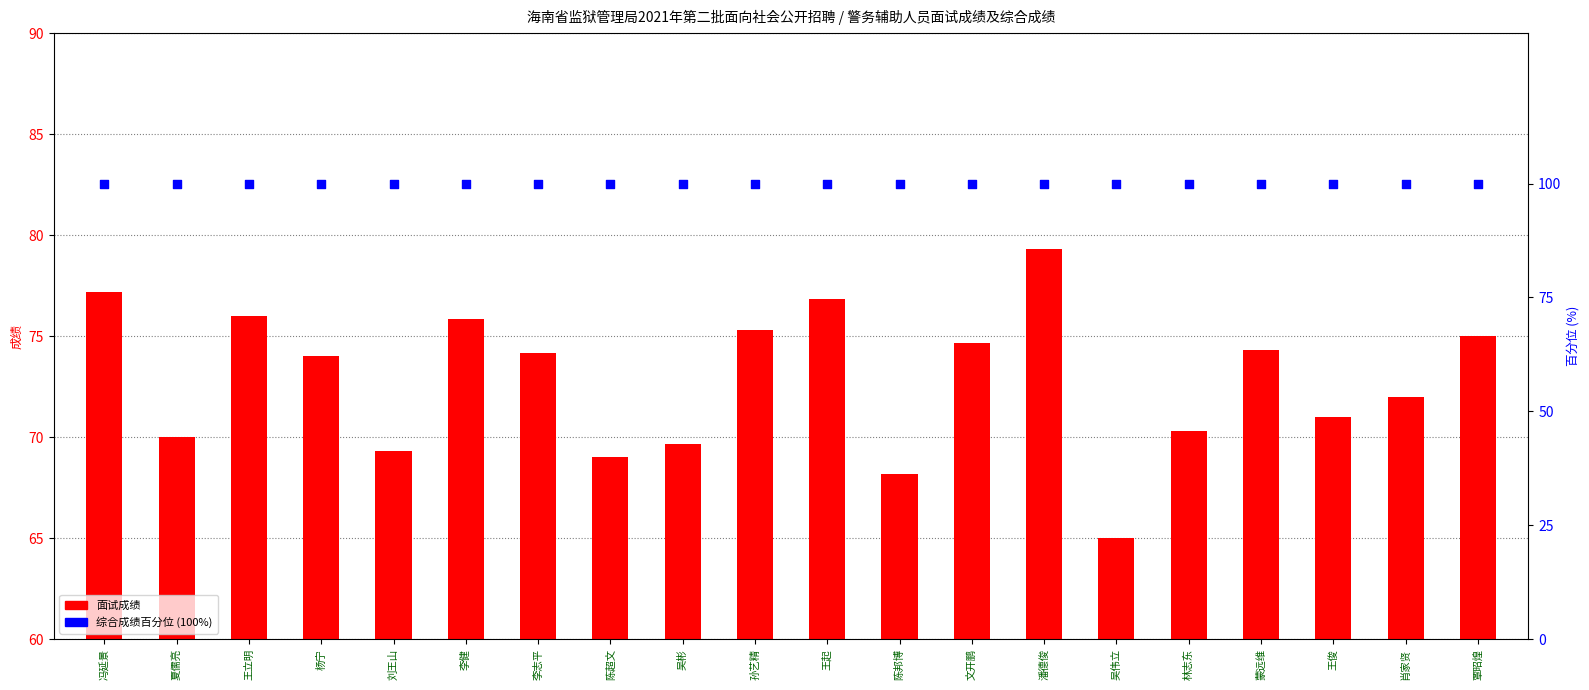

What are all the series names shown in the legend?

面试成绩, 综合成绩百分位